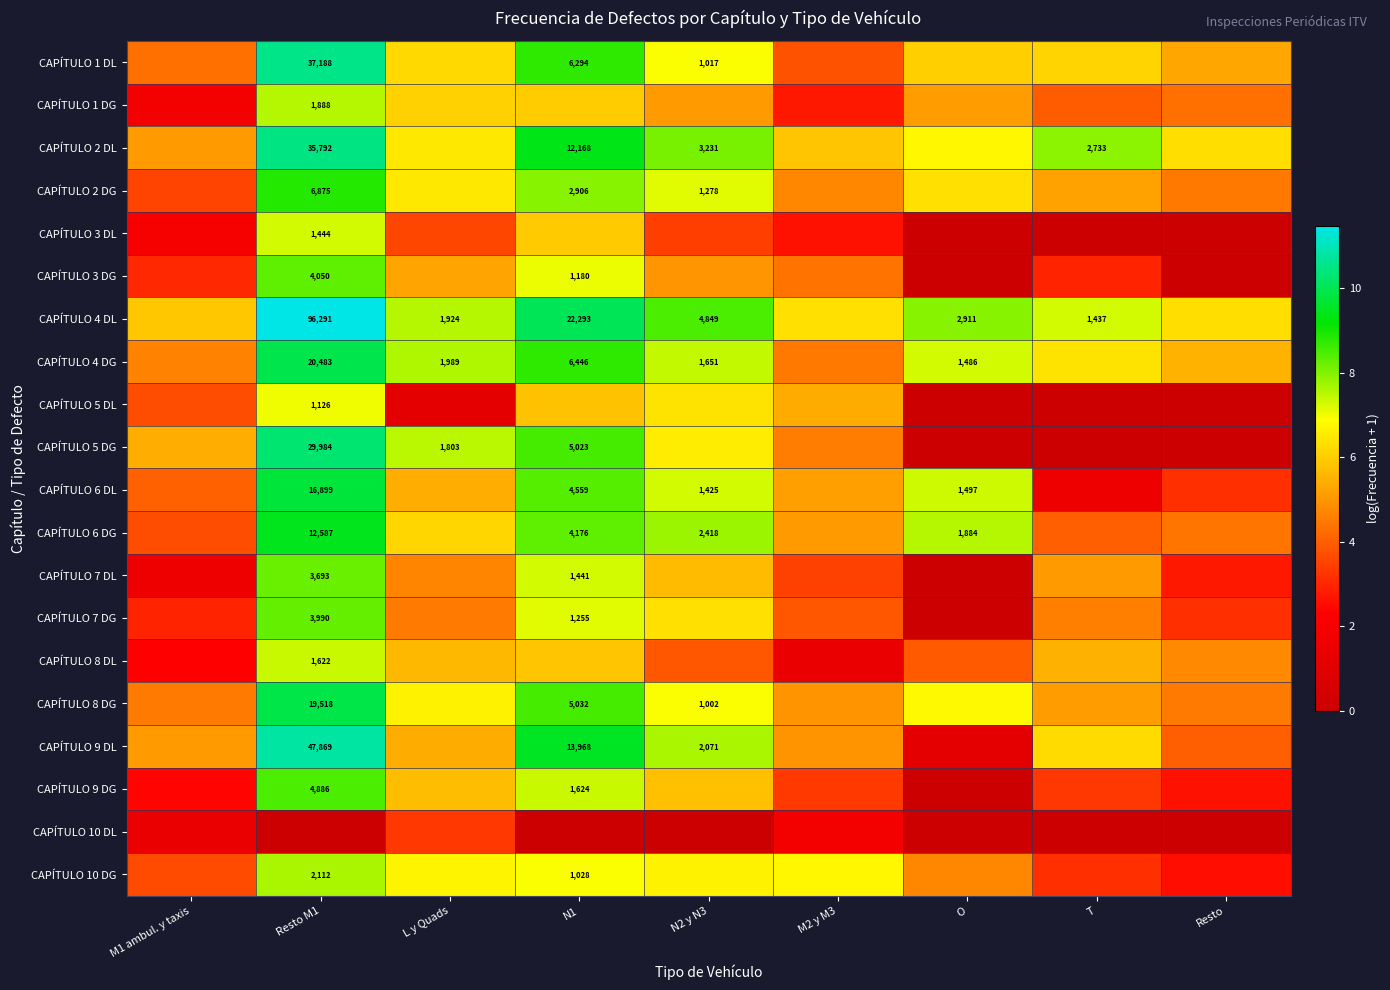

Which has a higher value, M1 ambul. y taxis or L y Quads?

L y Quads